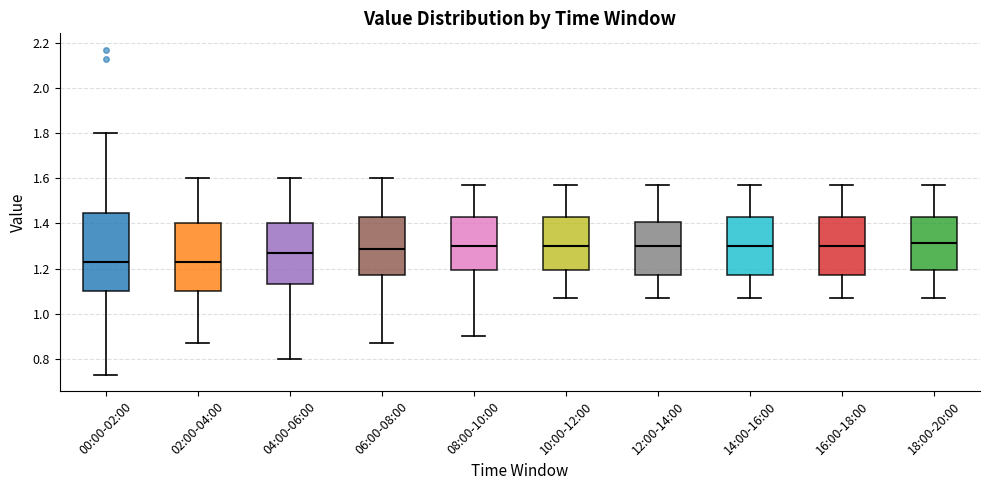

Reading left to right, transcribe this box plot: for each box, give where its median line is, the range the box spans, and where its two whiskers end, as read against the y-axis. The values are not printed on the chart, so give them approximately, as read against the axis.

00:00-02:00: median 1.24, box 1.10 to 1.44, whiskers 0.74 to 1.80
02:00-04:00: median 1.24, box 1.10 to 1.40, whiskers 0.88 to 1.60
04:00-06:00: median 1.28, box 1.14 to 1.40, whiskers 0.80 to 1.60
06:00-08:00: median 1.28, box 1.18 to 1.44, whiskers 0.88 to 1.60
08:00-10:00: median 1.30, box 1.20 to 1.44, whiskers 0.90 to 1.58
10:00-12:00: median 1.30, box 1.20 to 1.44, whiskers 1.08 to 1.58
12:00-14:00: median 1.30, box 1.18 to 1.40, whiskers 1.08 to 1.58
14:00-16:00: median 1.30, box 1.18 to 1.44, whiskers 1.08 to 1.58
16:00-18:00: median 1.30, box 1.18 to 1.44, whiskers 1.08 to 1.58
18:00-20:00: median 1.32, box 1.20 to 1.44, whiskers 1.08 to 1.58